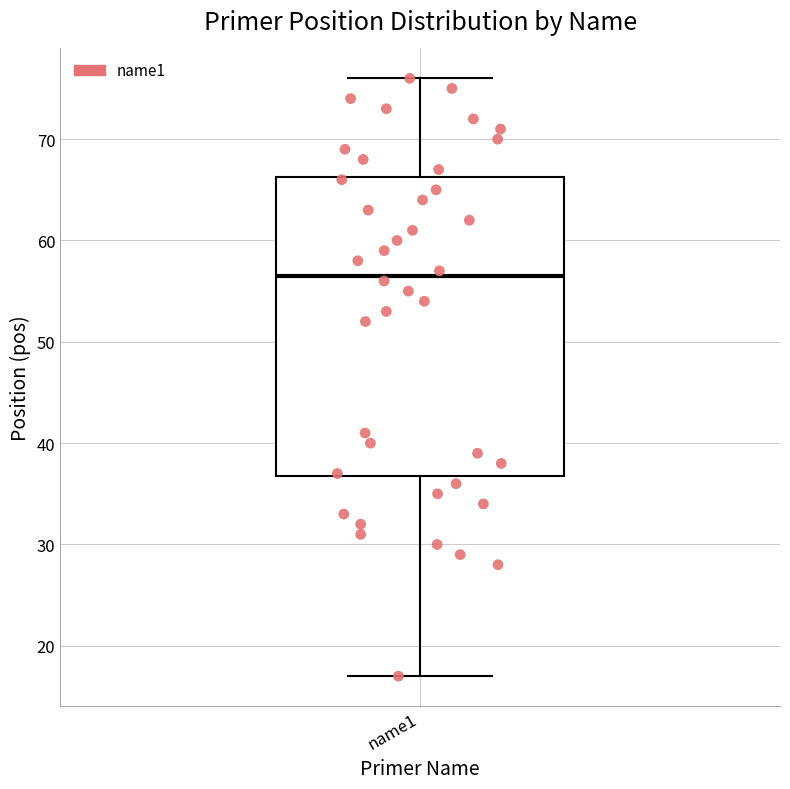

Where is the upper edge of the box for name1 on the y-axis? The values are not printed on the chart, so give them approximately, as read against the axis.

66